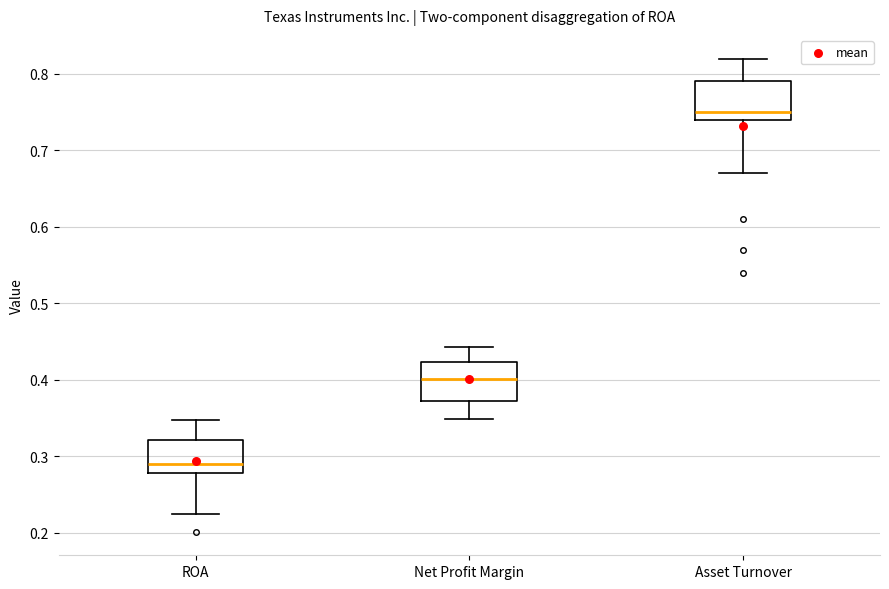

Reading left to right, transcribe this box plot: for each box, give where its median line is, the range the box spans, and where its two whiskers end, as read against the y-axis. The values are not printed on the chart, so give them approximately, as read against the axis.

ROA: median 0.29, box 0.28 to 0.32, whiskers 0.22 to 0.35
Net Profit Margin: median 0.40, box 0.37 to 0.42, whiskers 0.35 to 0.44
Asset Turnover: median 0.75, box 0.74 to 0.79, whiskers 0.67 to 0.82